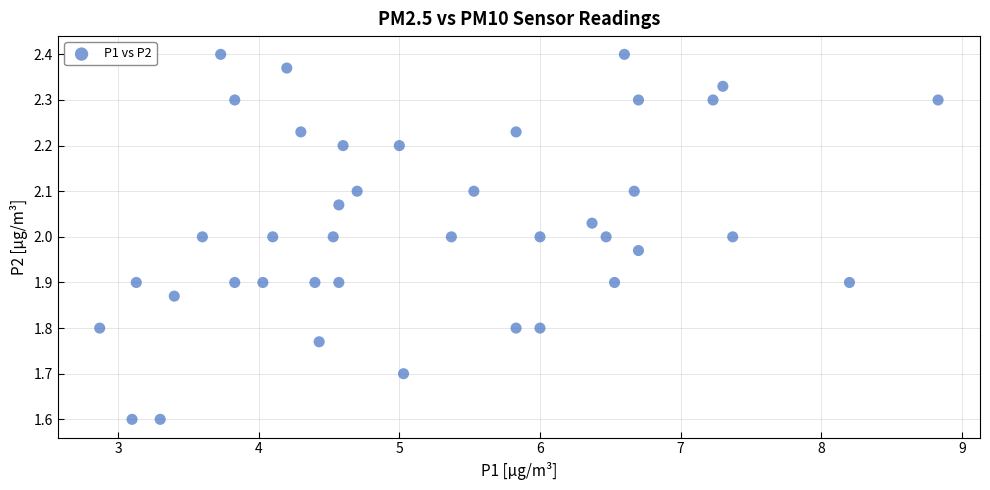

What is the range of X values (max minus min)?

6.0